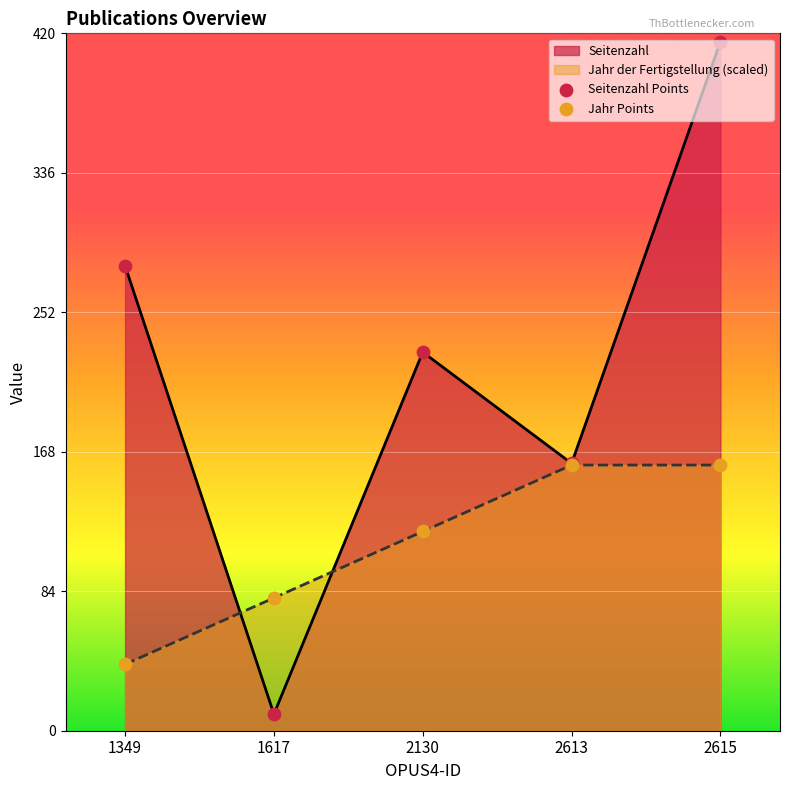

At which category is the sum across all series the highest?

2615